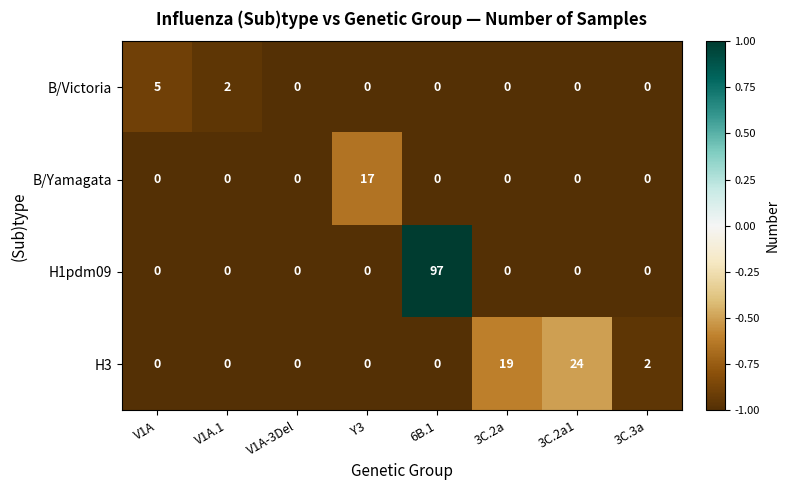

True or false: B/Yamagata has a value of 0 at 3C.3a.

True